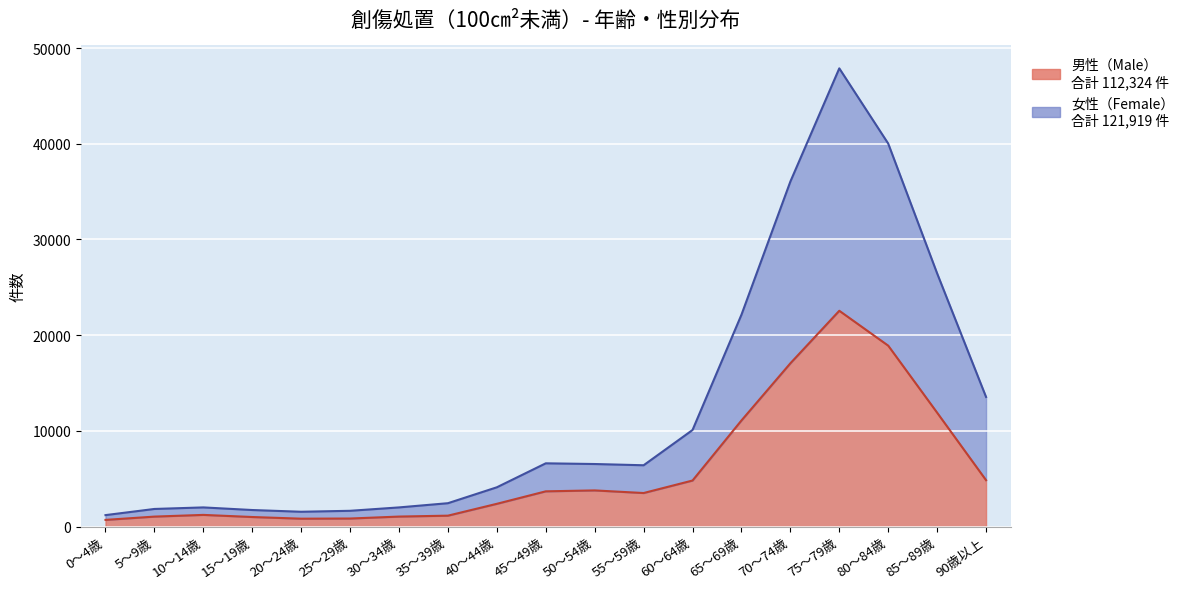

What is the minimum value for 女性（Female）?

1198